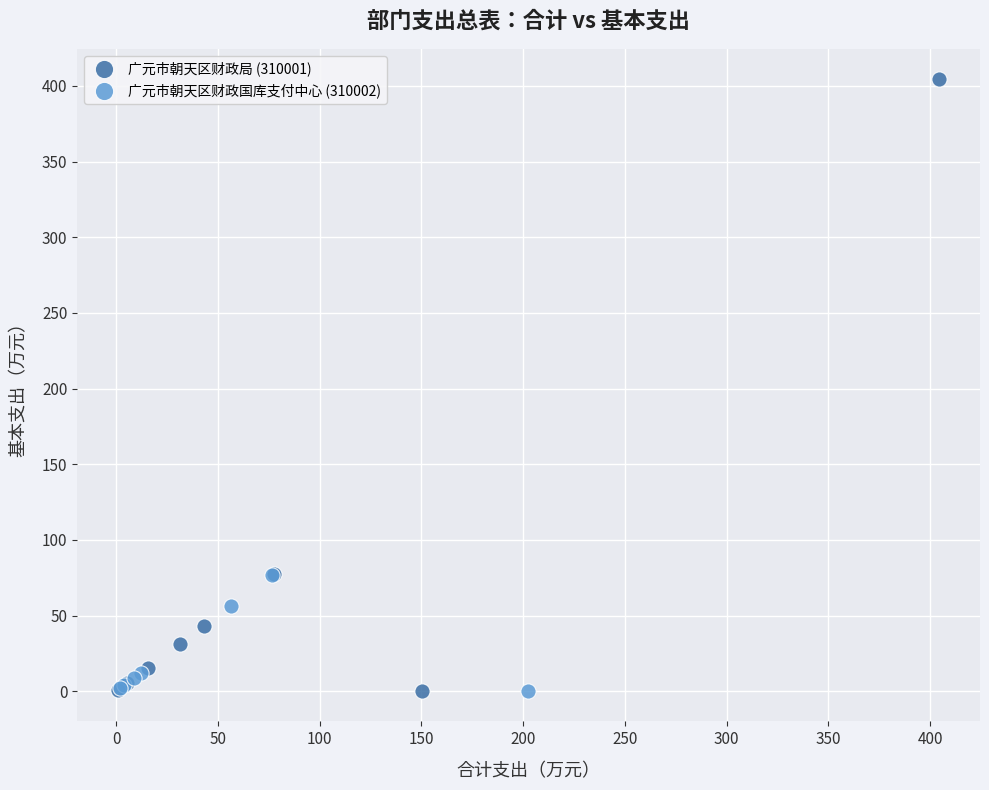

Which series contains the highest Y value?

广元市朝天区财政局 (310001)